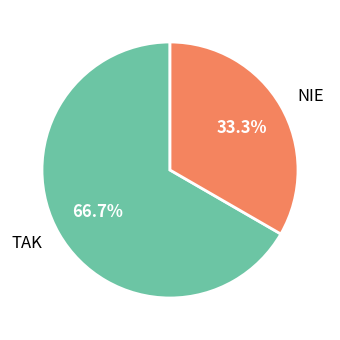

To the nearest percent, what portion does NIE represent?

33%